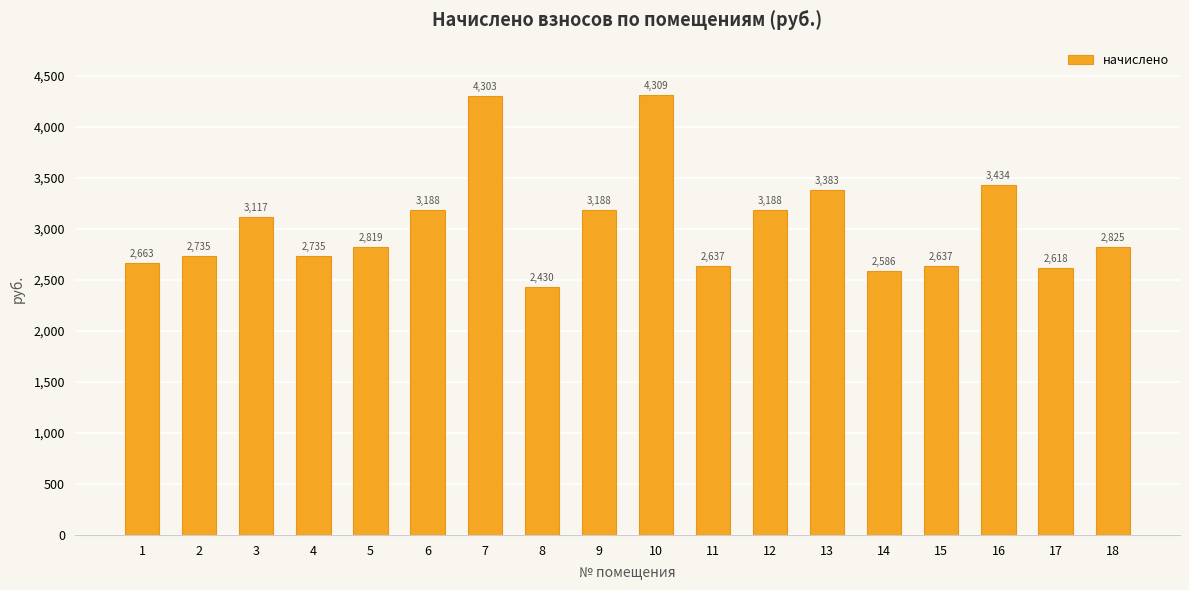

What is the minimum value shown in the chart?

2430.0